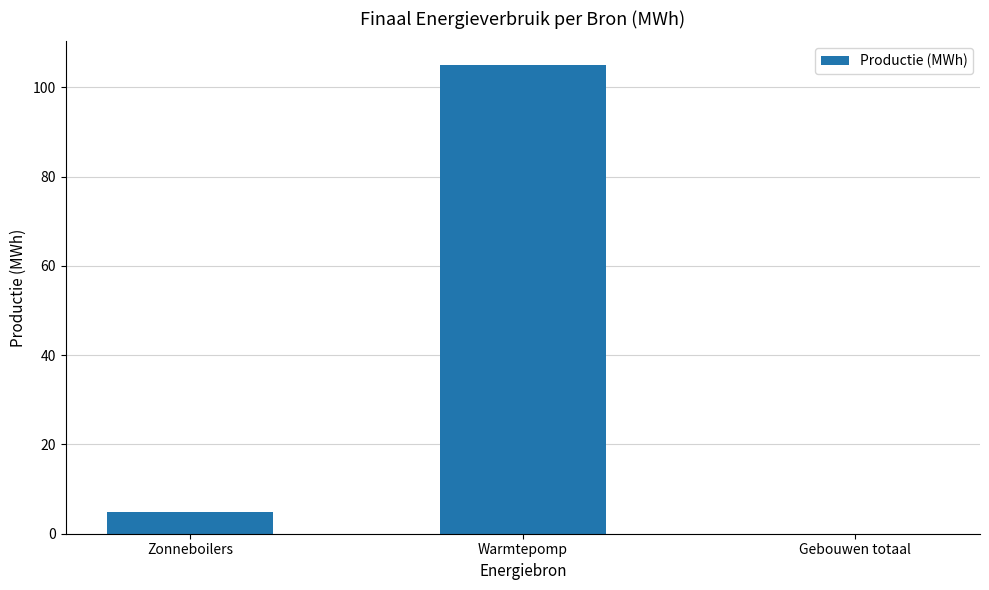

What is the approximate value at Zonneboilers?

4.9